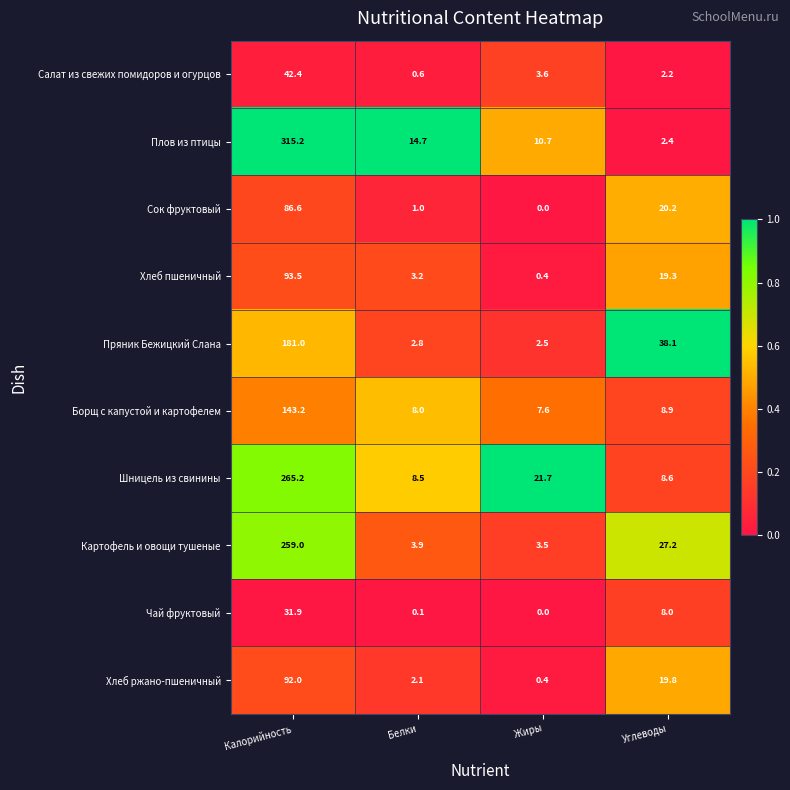

Count the number of data series in this chart.

10